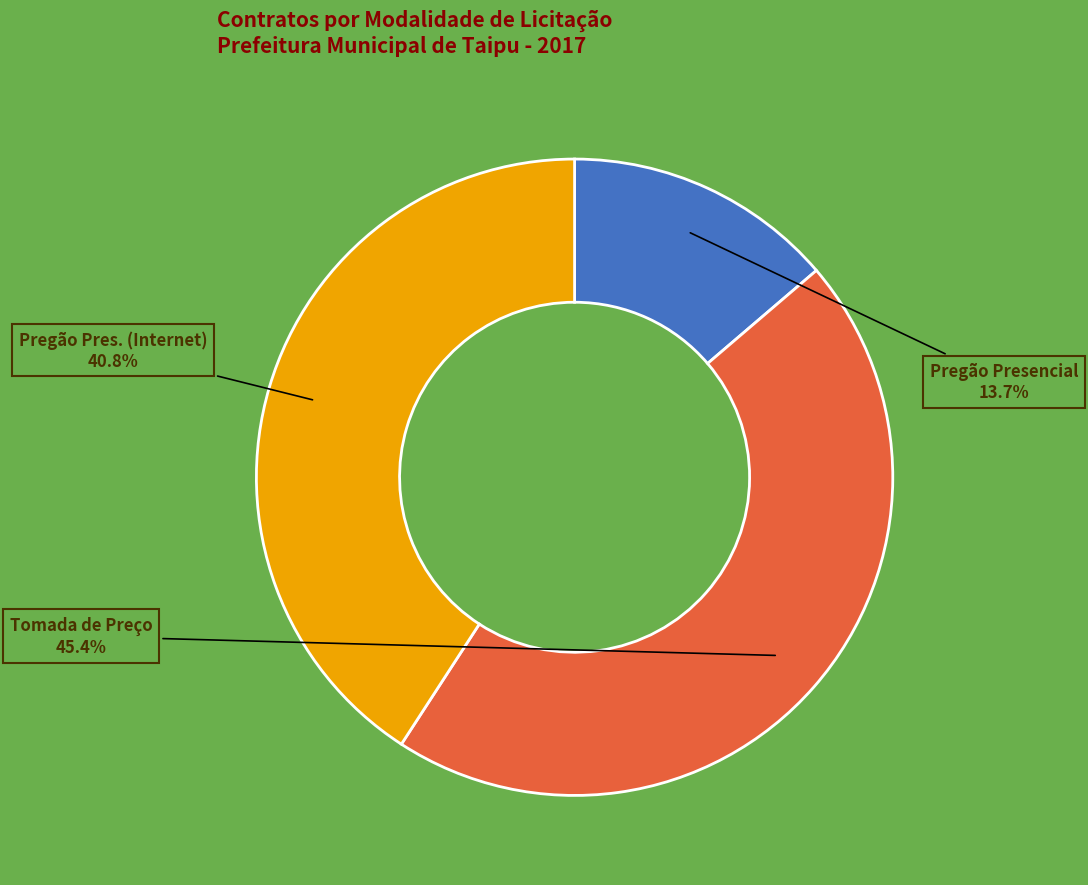

Is there a majority slice in this chart?

No